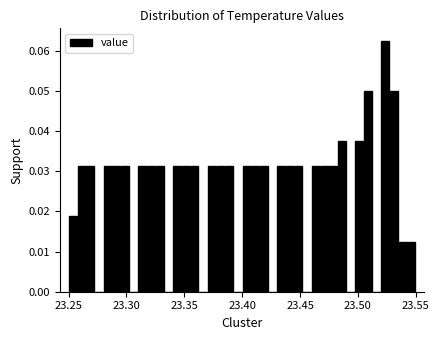

Read against the x-axis, roughly where is the centre of the tallest bar?

23.525